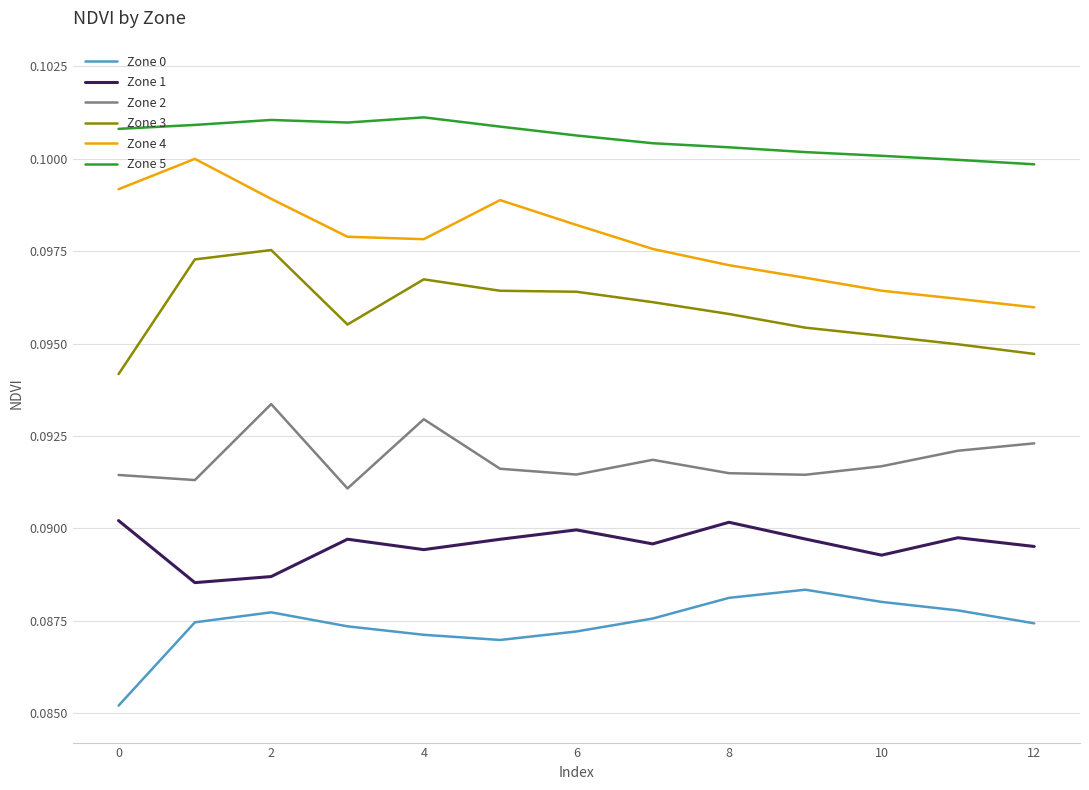

How many lines are shown in the chart?

6